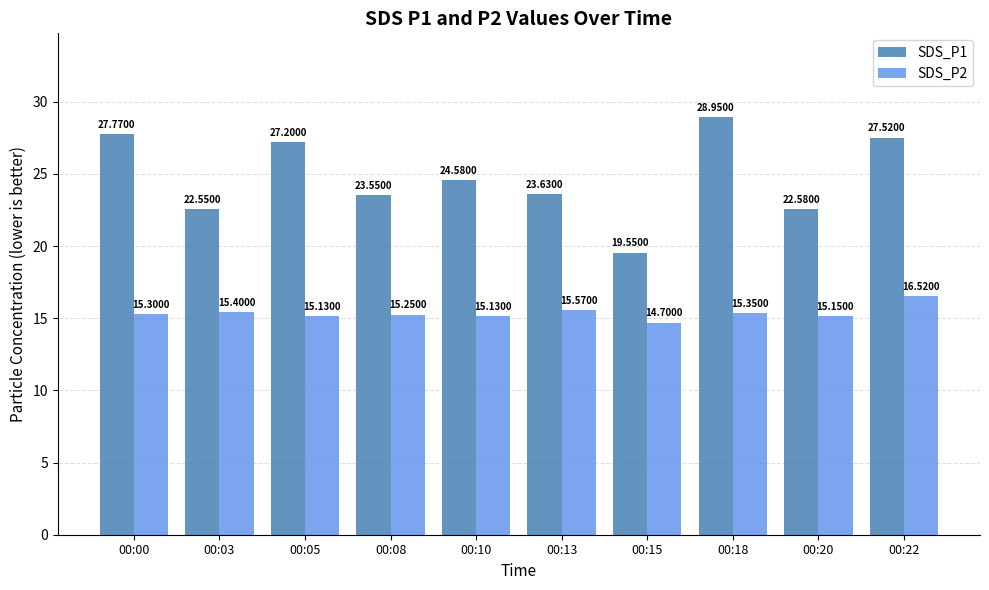

Rank the series by their maximum value, from lowest to highest.

SDS_P2, SDS_P1